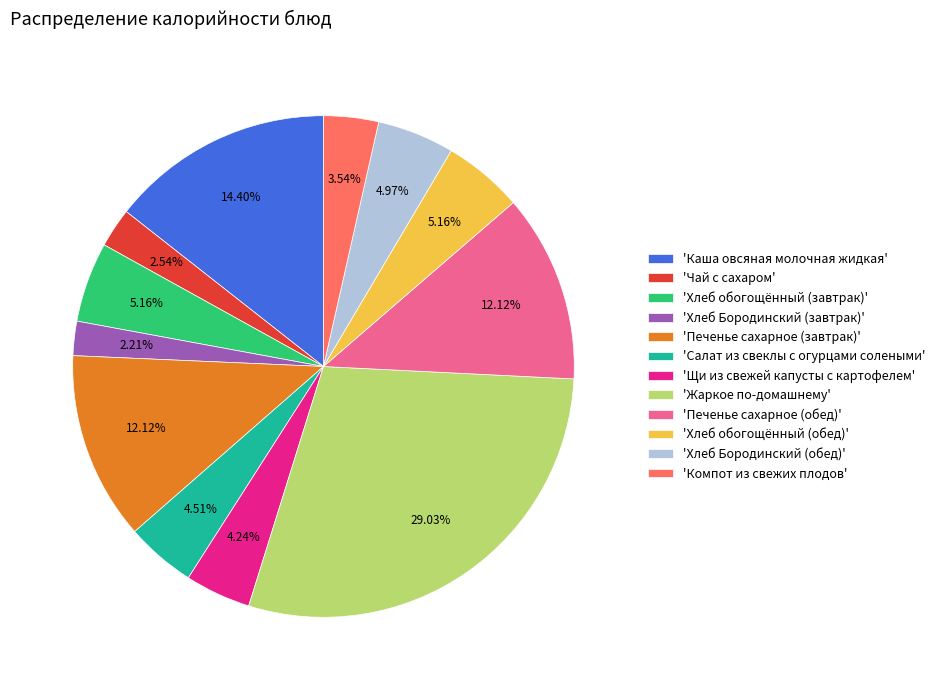

How many slices are in this pie chart?

12